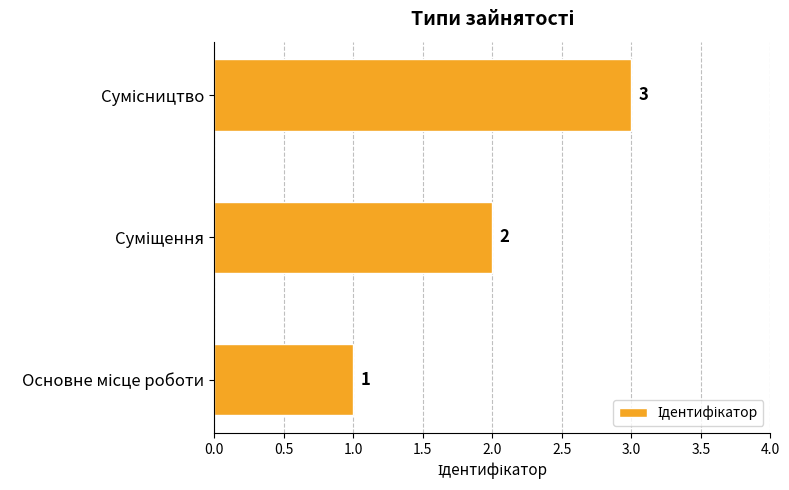

What is the sum of all values?

6